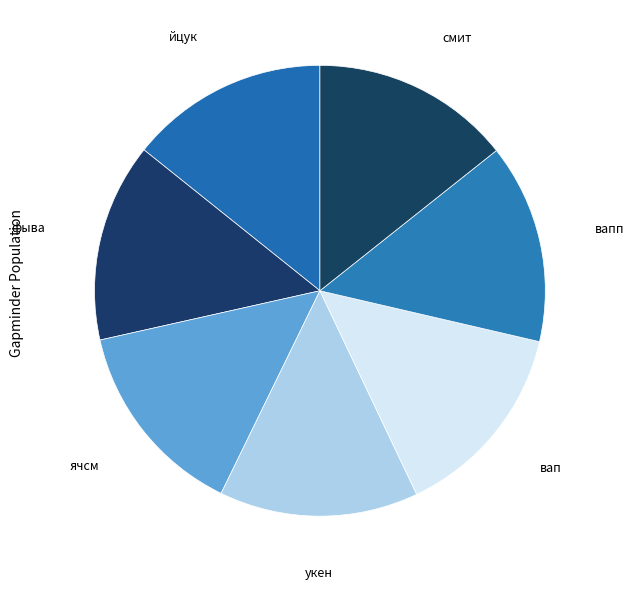

Combined, do укен and ячсм account for over 50%?

No